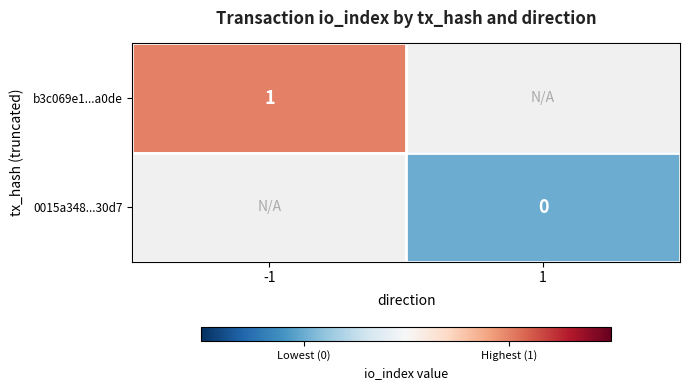

The value of b3c069e1...a0de at -1 is 1. True or false?

True